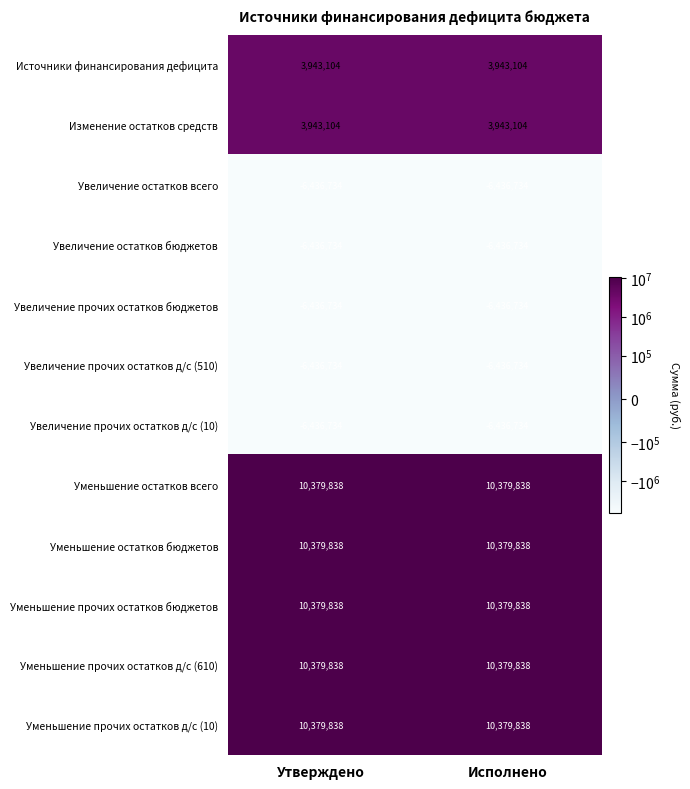

The Изменение остатков средств series shows 6264342 at Исполнено. True or false?

False